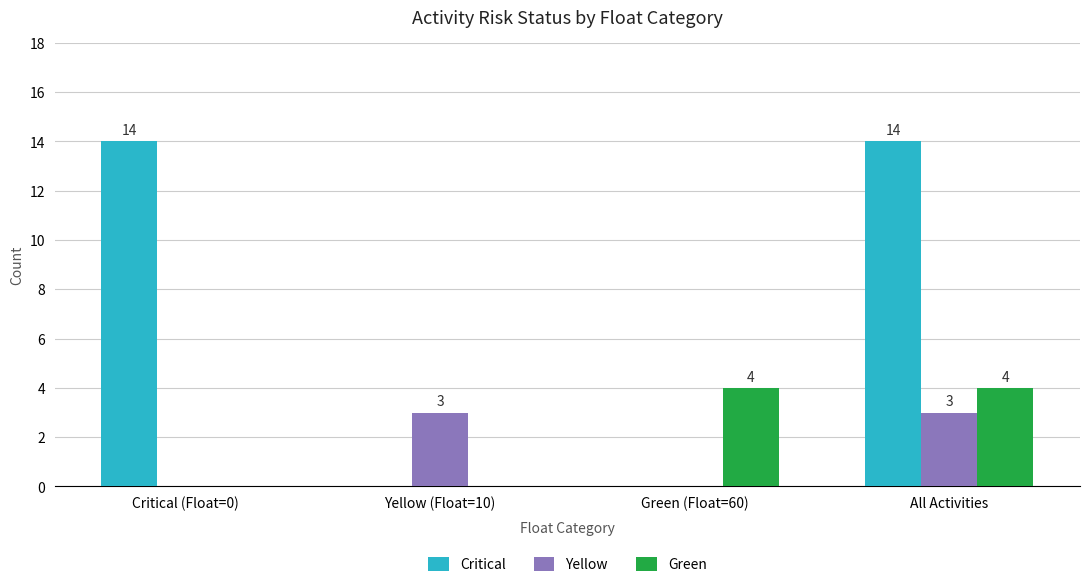

How many Green values are between 0 and 4?

4